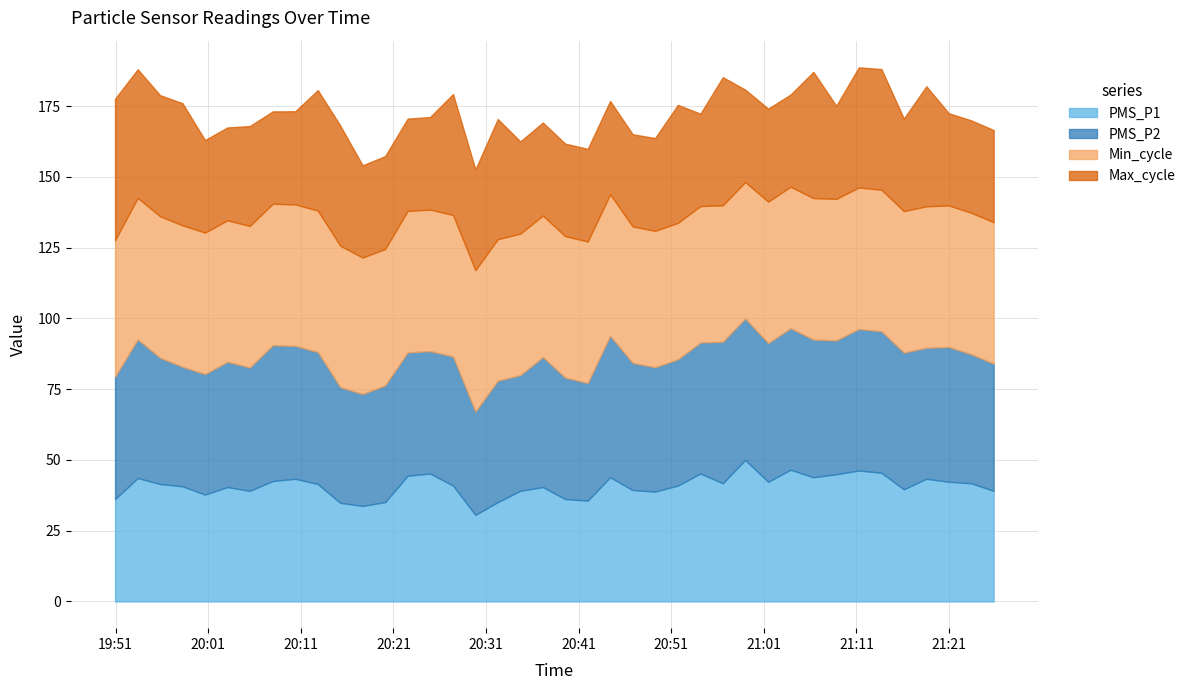

What is the label of the 13th point from the right?

2023/11/20 20:56:34